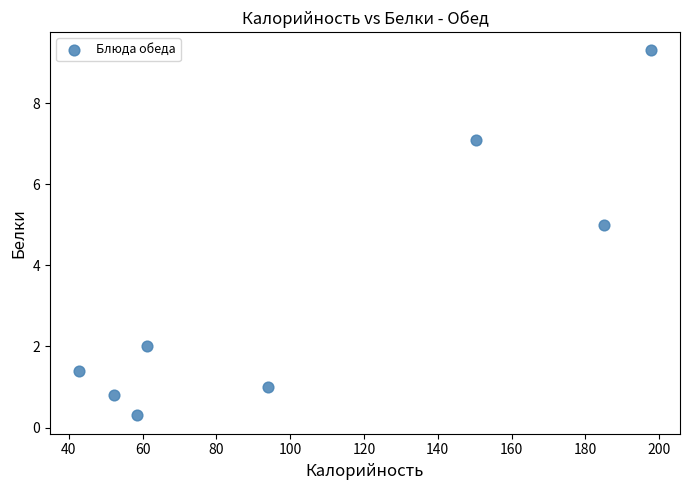

What is the range of X values (max minus min)?

155.2